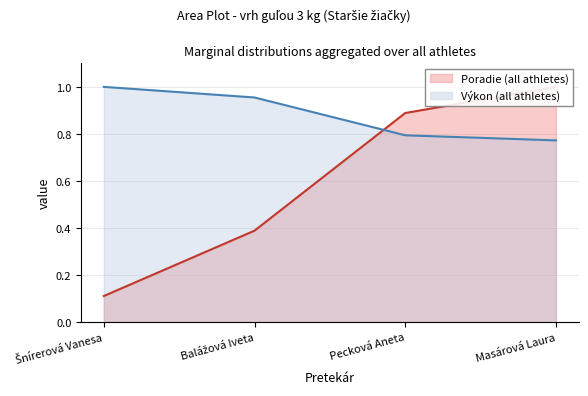

What is the value of the Poradie point at the 4th from the left?

1.0